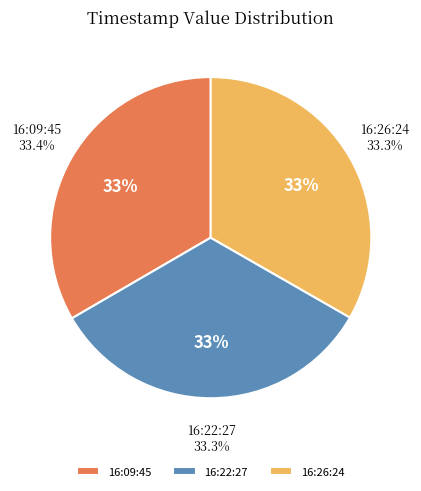

How many segments does this pie chart have?

3